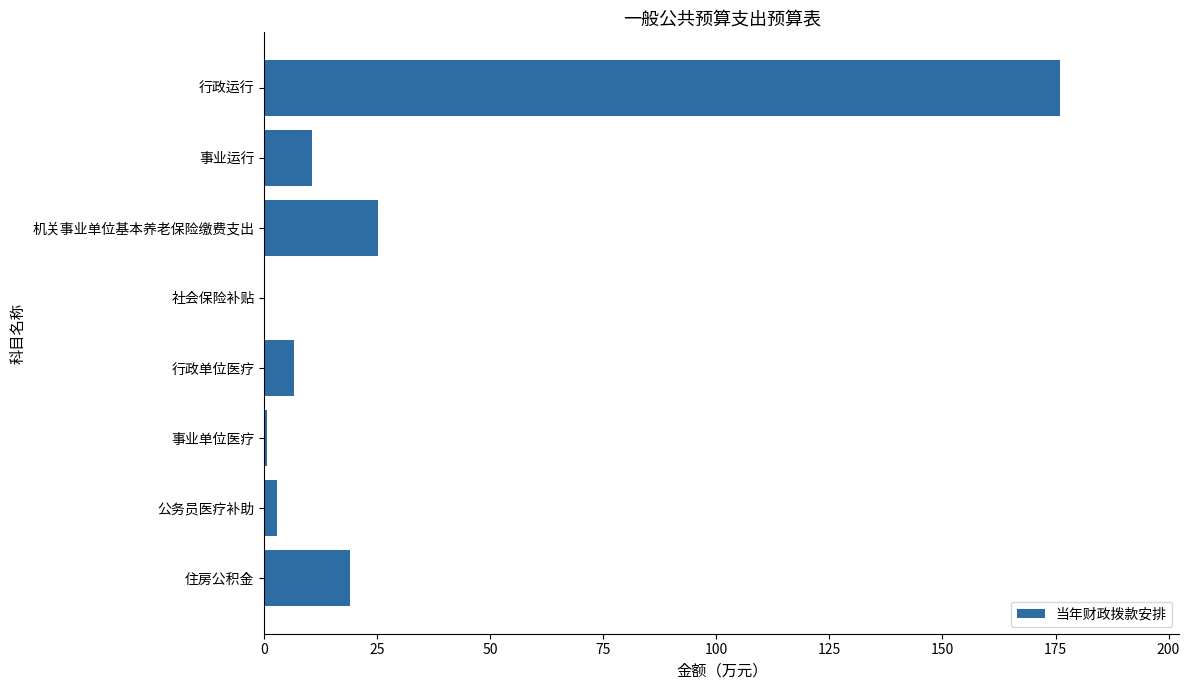

Which has a higher value, 事业运行 or 行政运行?

行政运行